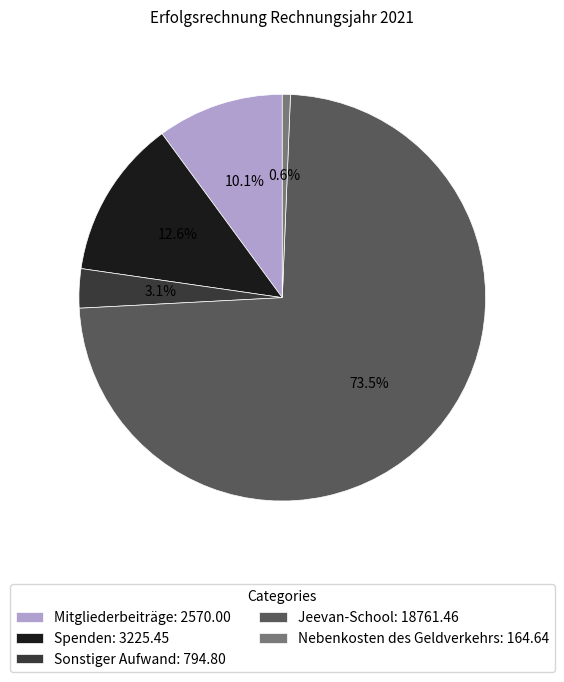

Is there a majority slice in this chart?

Yes